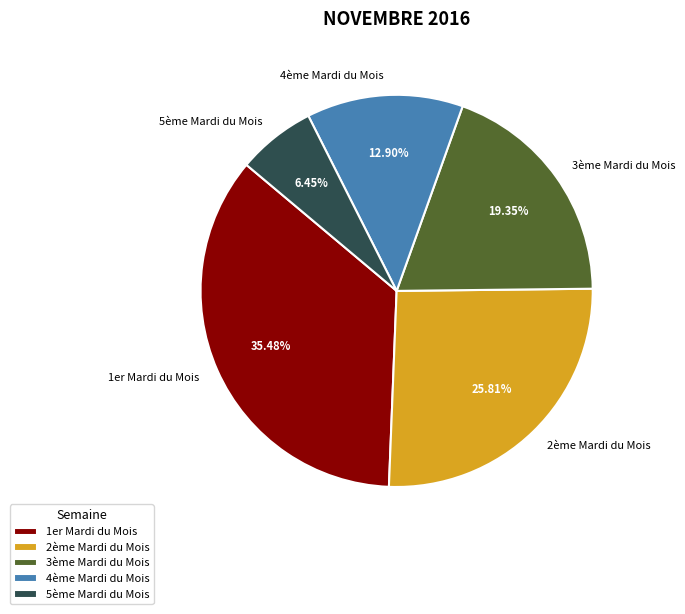

Which slice is the largest?

1er Mardi du Mois